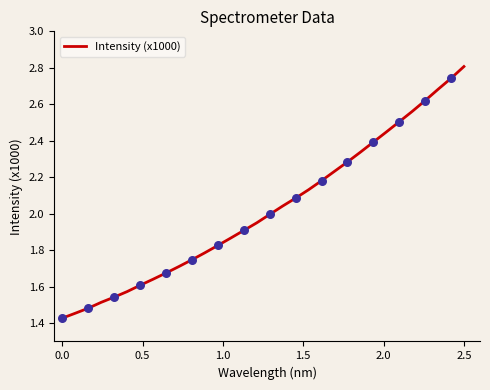

What is the maximum value shown in the chart?

2.8